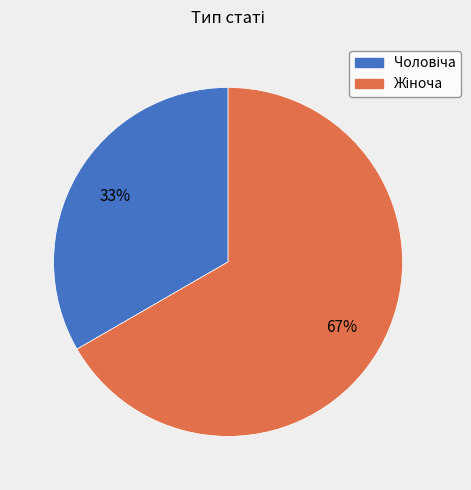

To the nearest percent, what is the average slice percentage?

50%